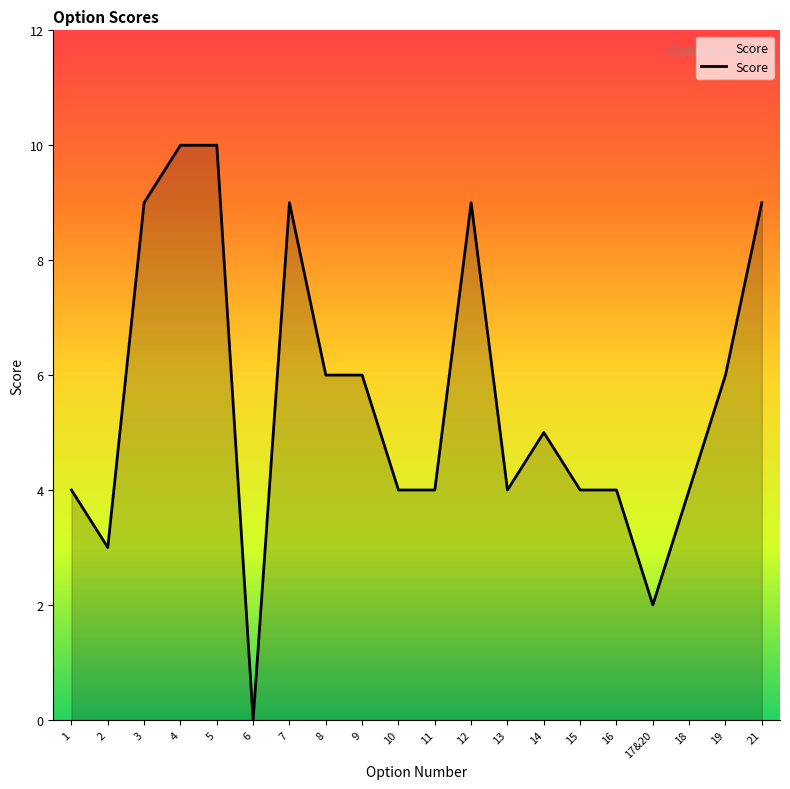

Is it true that the value at 16 is 4?

True